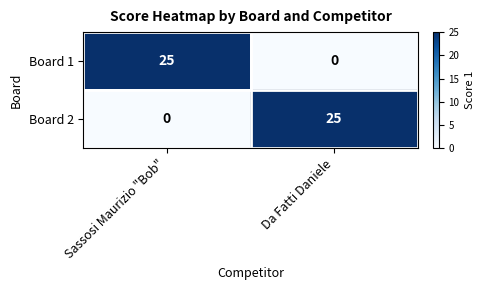

What is the spread (max minus min) of values at Sassosi Maurizio "Bob"?

25